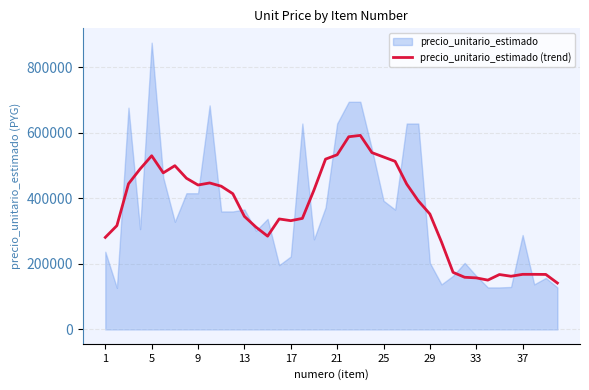

How many lines are shown in the chart?

1